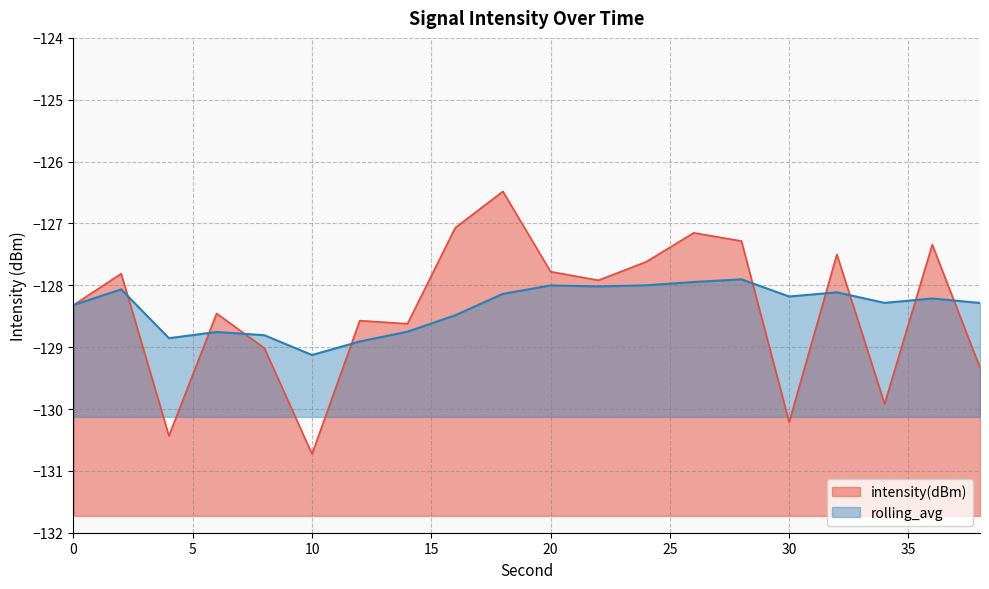

What are all the series names shown in the legend?

intensity(dBm), rolling_avg